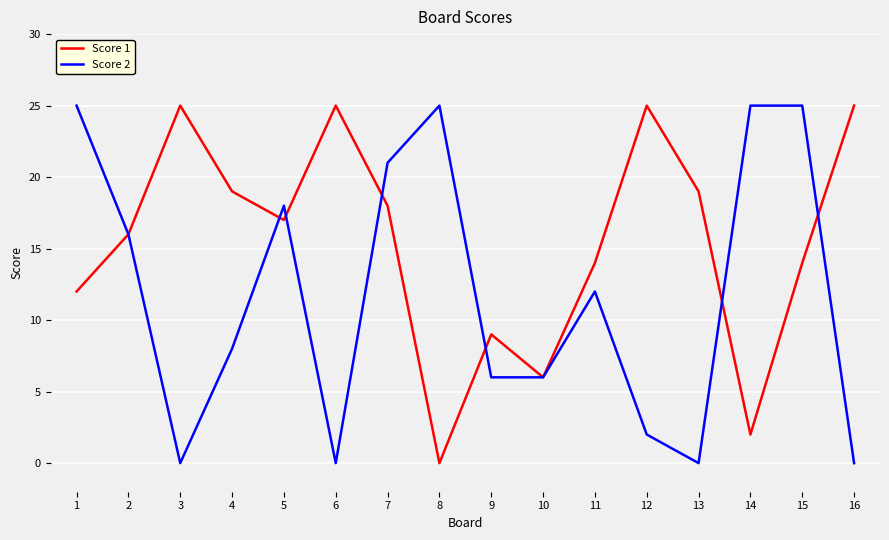

True or false: Score 2 has more than 2 interior local peaks.

True